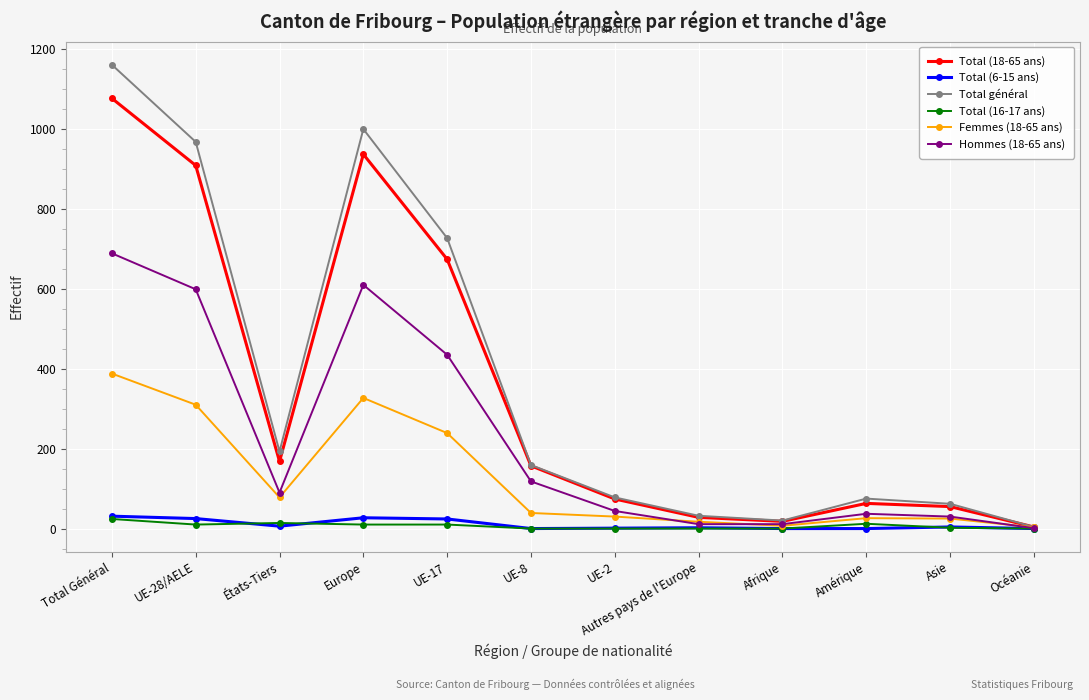

What is the difference between the second highest and second lowest values in the Total (16-17 ans) series?

14